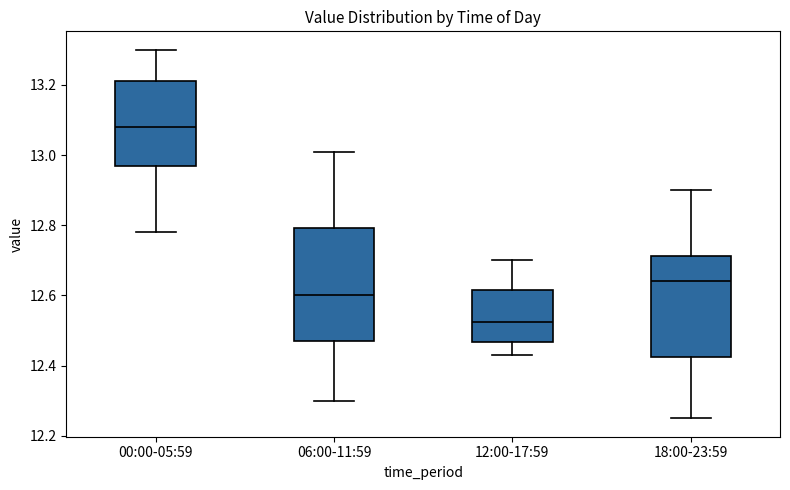

Where does the upper whisker of the box for 00:00-05:59 end on the y-axis? The values are not printed on the chart, so give them approximately, as read against the axis.

13.30